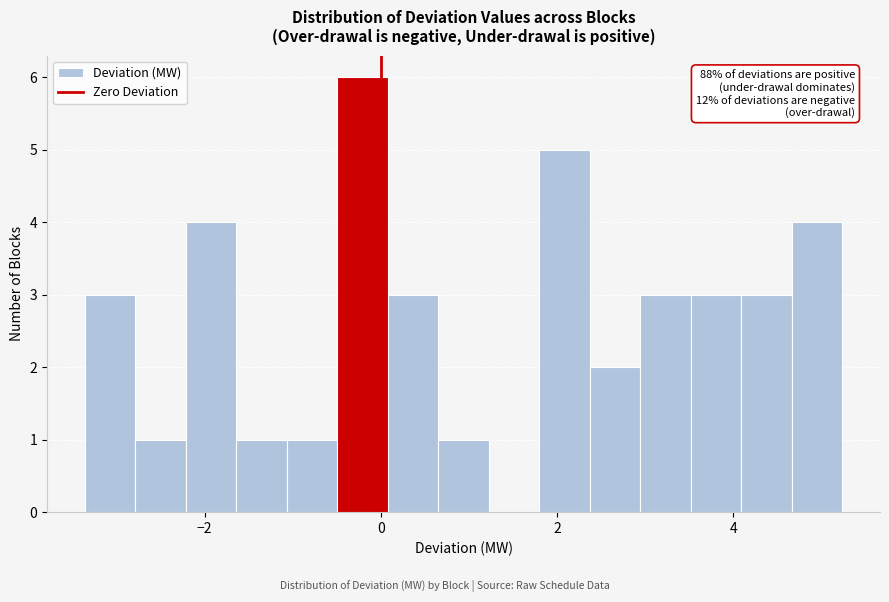

Read against the x-axis, roughly where is the centre of the tallest bar?

-0.2